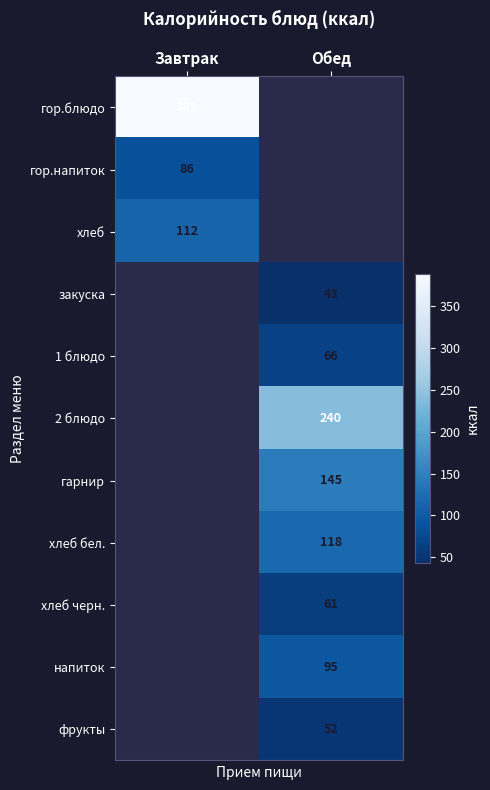

The хлеб черн. series shows 81.5 at Обед. True or false?

False